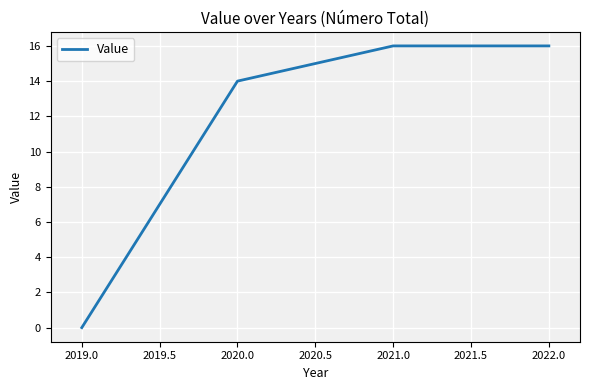

True or false: there are more than 2 points higher than both neighbors.

False